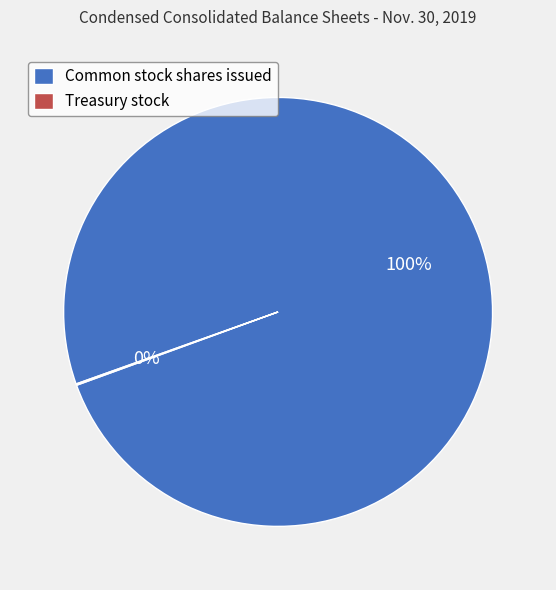

Is it true that Common stock shares issued is 93% of the pie?

False